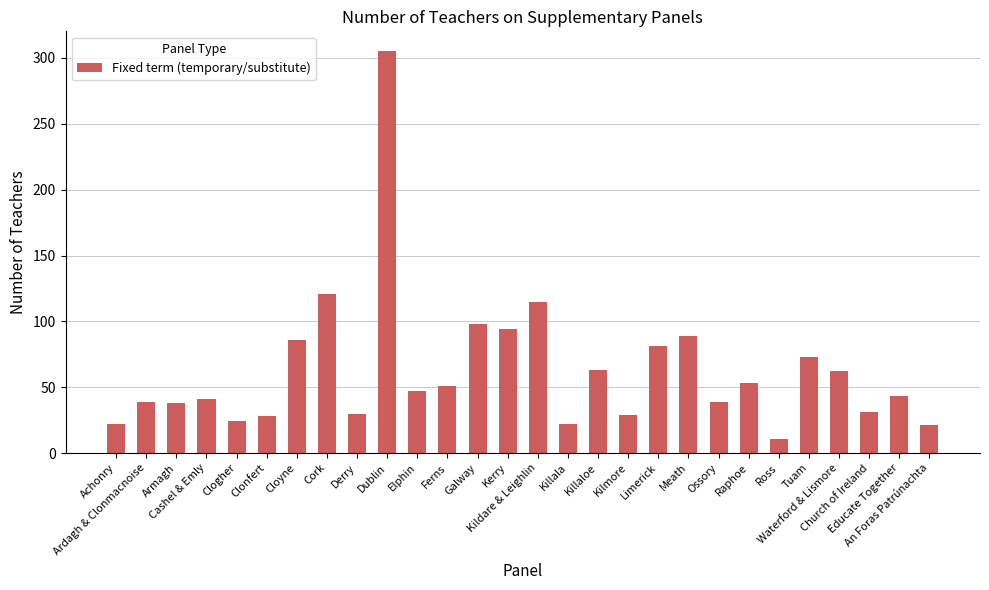

How many values are below 47?

14